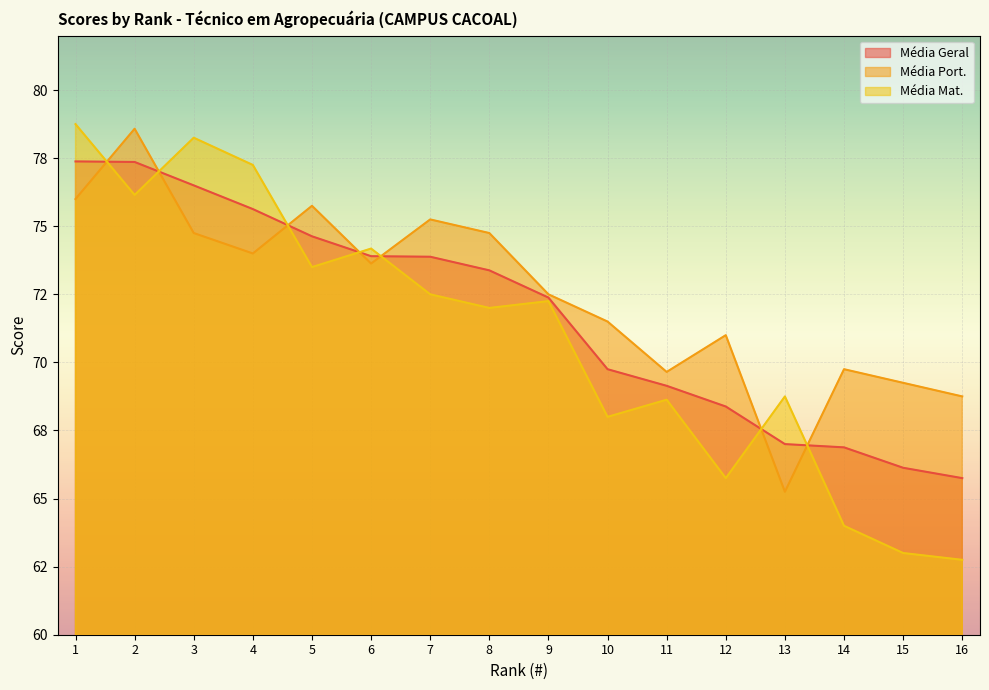

Which series ends up on top after the final intersection of Média Geral and Média Mat.?

Média Geral